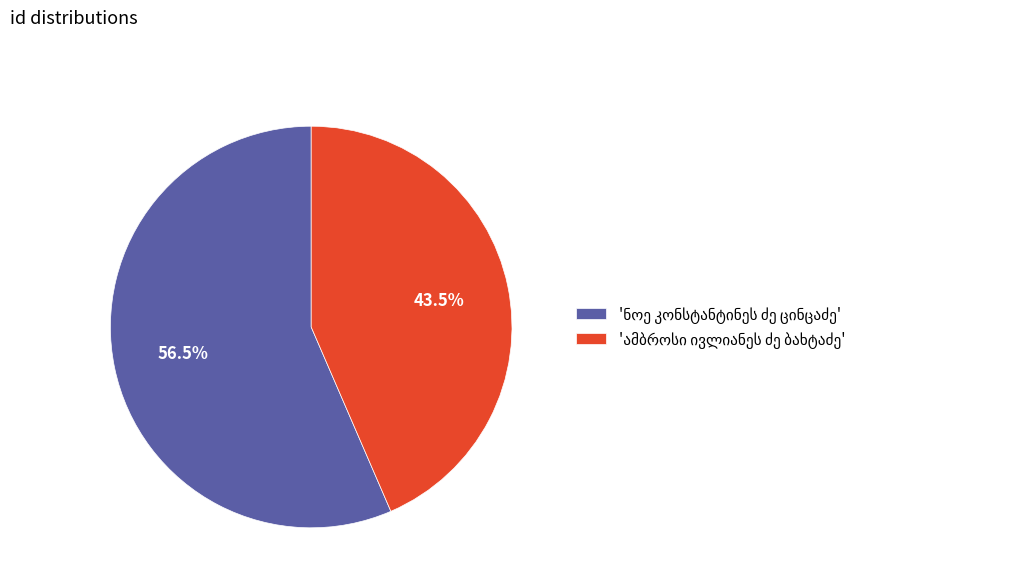

Is there any slice that represents more than half of the pie?

Yes